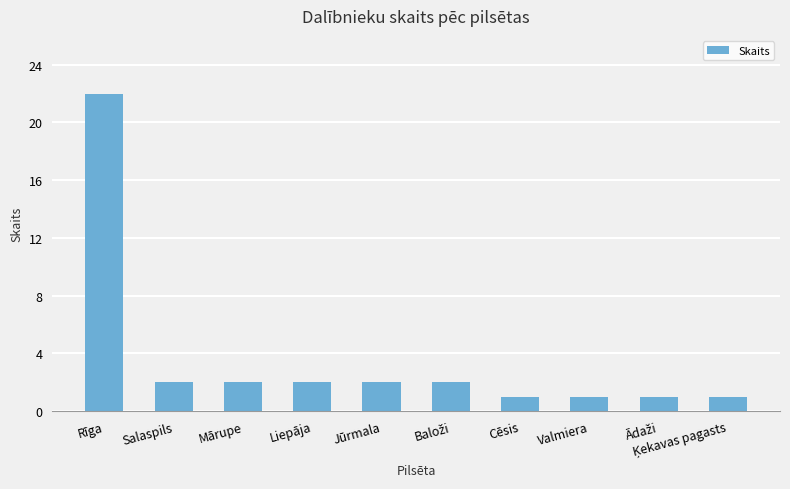

Where does the data first go above 2?

Rīga